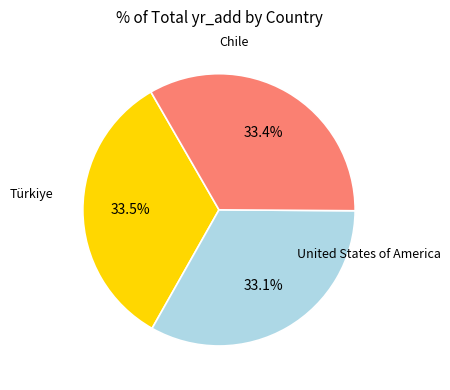

How many slices are in this pie chart?

3